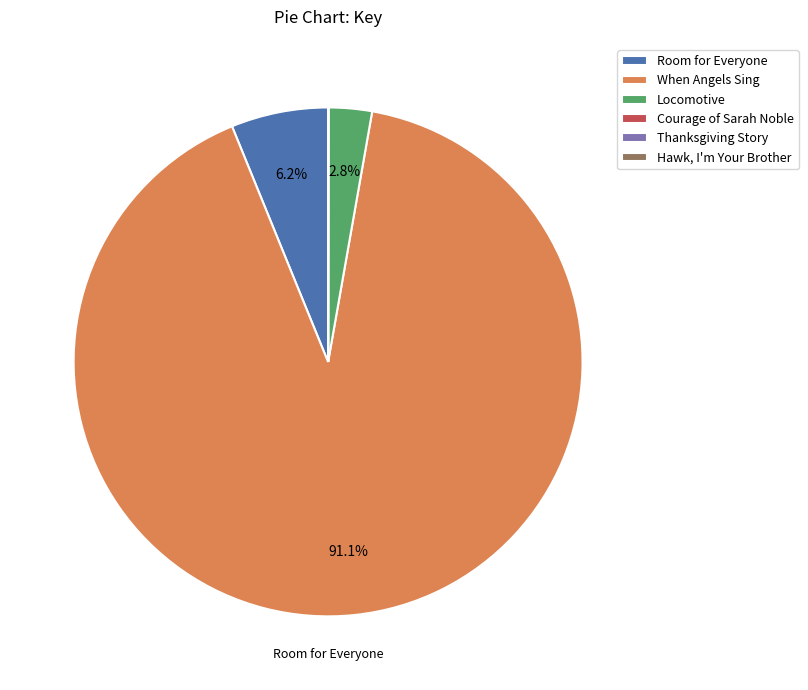

Which has a higher value, Room for Everyone or When Angels Sing?

When Angels Sing